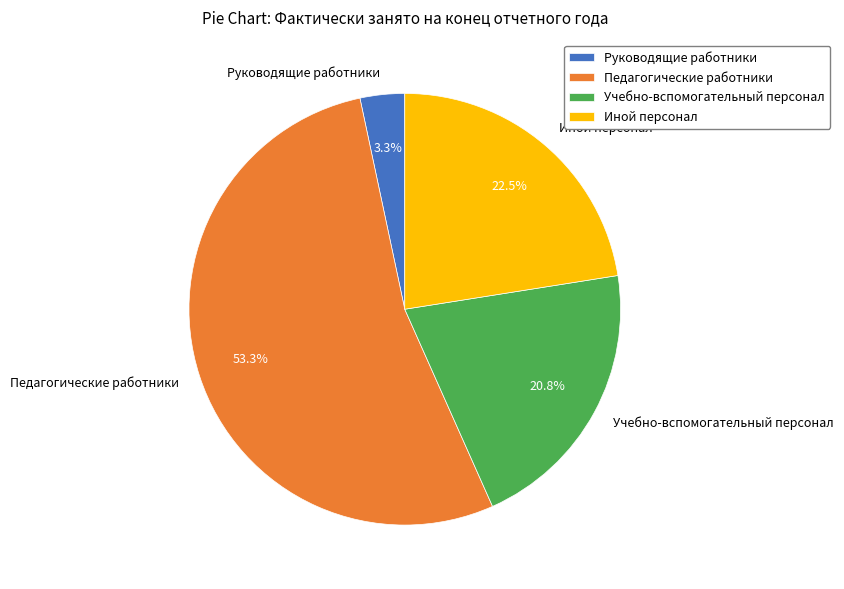

To the nearest percent, what portion does Руководящие работники represent?

3%